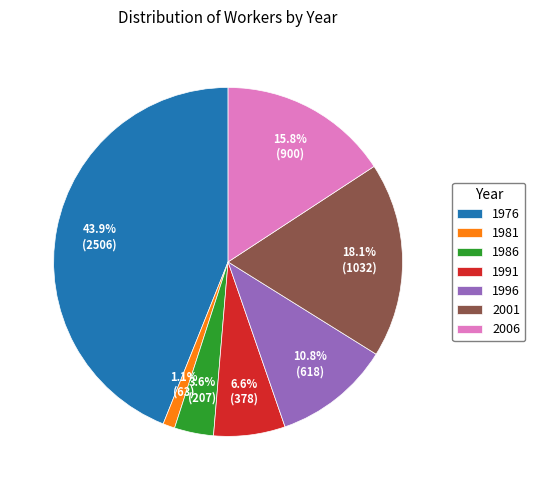

Count the number of slices in the pie.

7